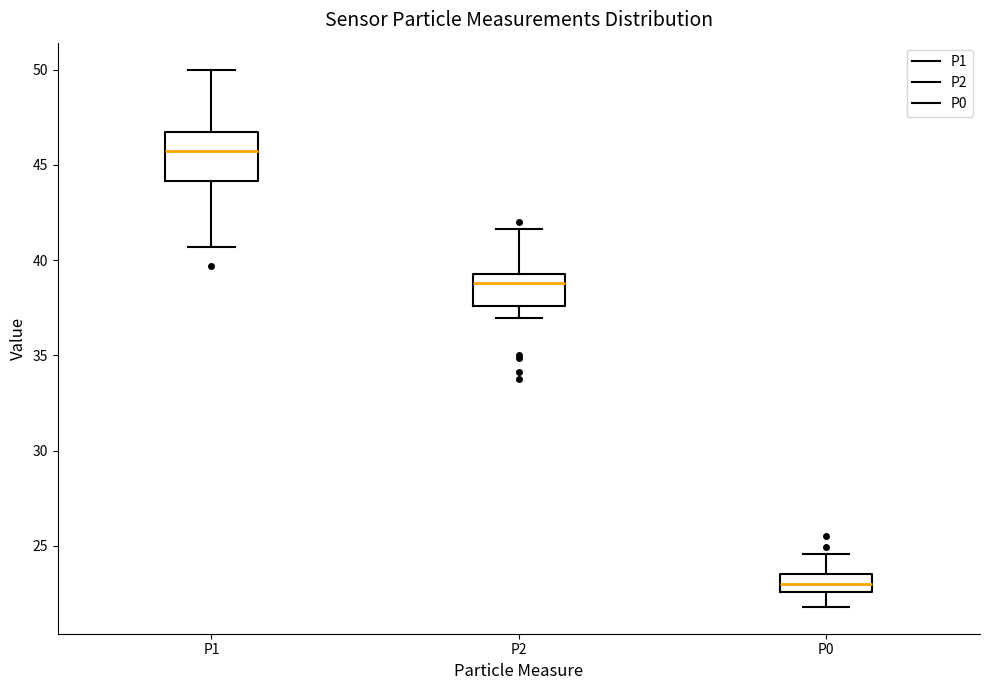

Comparing the boxes themselves (not the whiskers), which one is the tallest?

P1